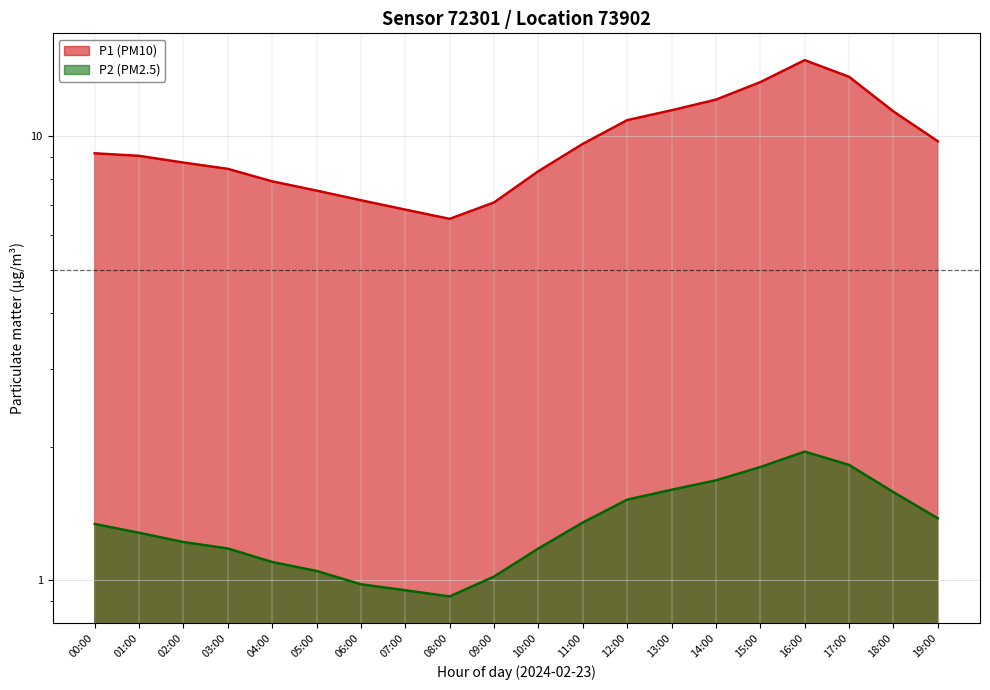

What is the minimum value for P2?

0.9